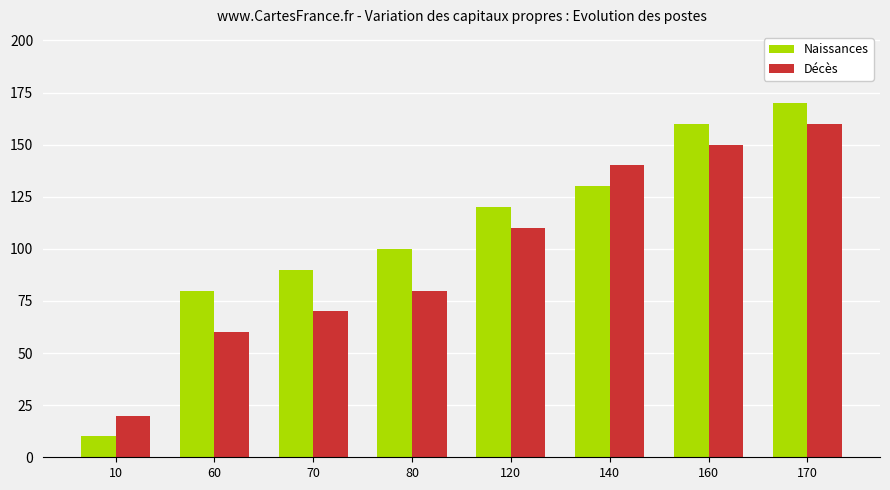

Which series changed the most between 10 and 80?

Naissances